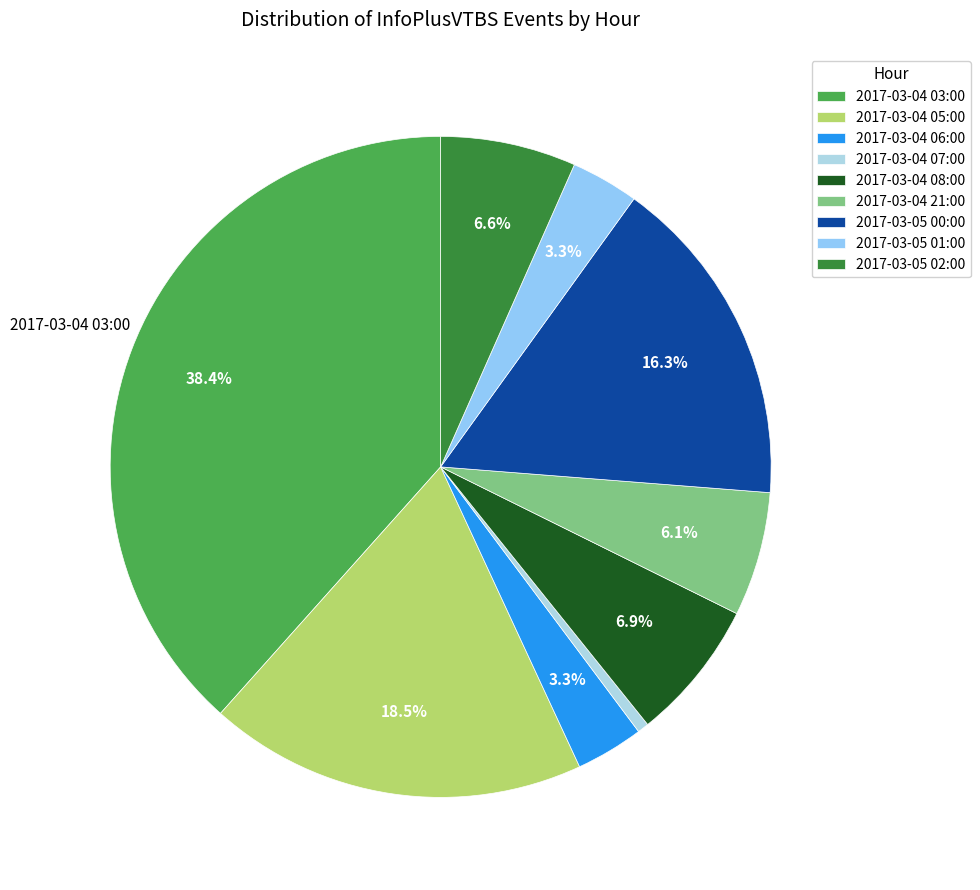

To the nearest percent, what is the average slice percentage?

11%